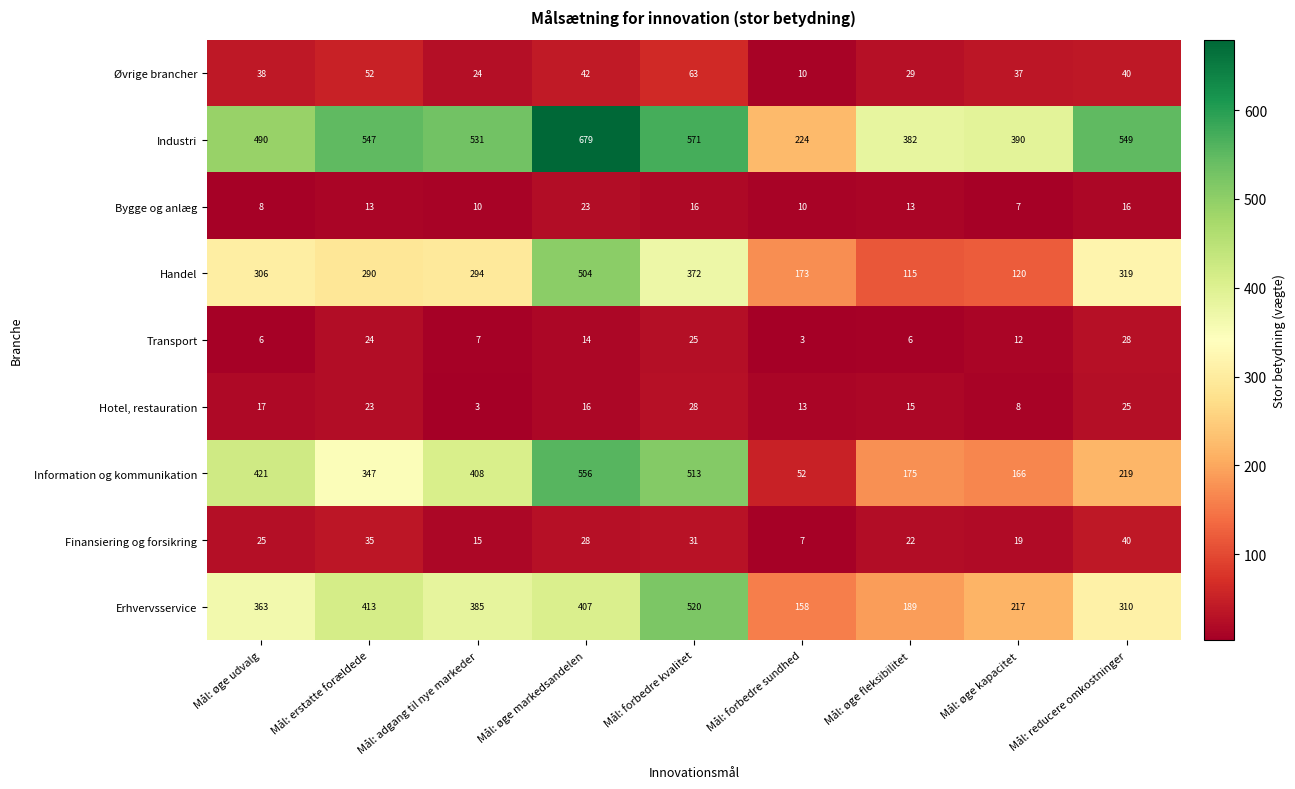

Which label corresponds to the largest value in the chart?

Mål: øge markedsandelen